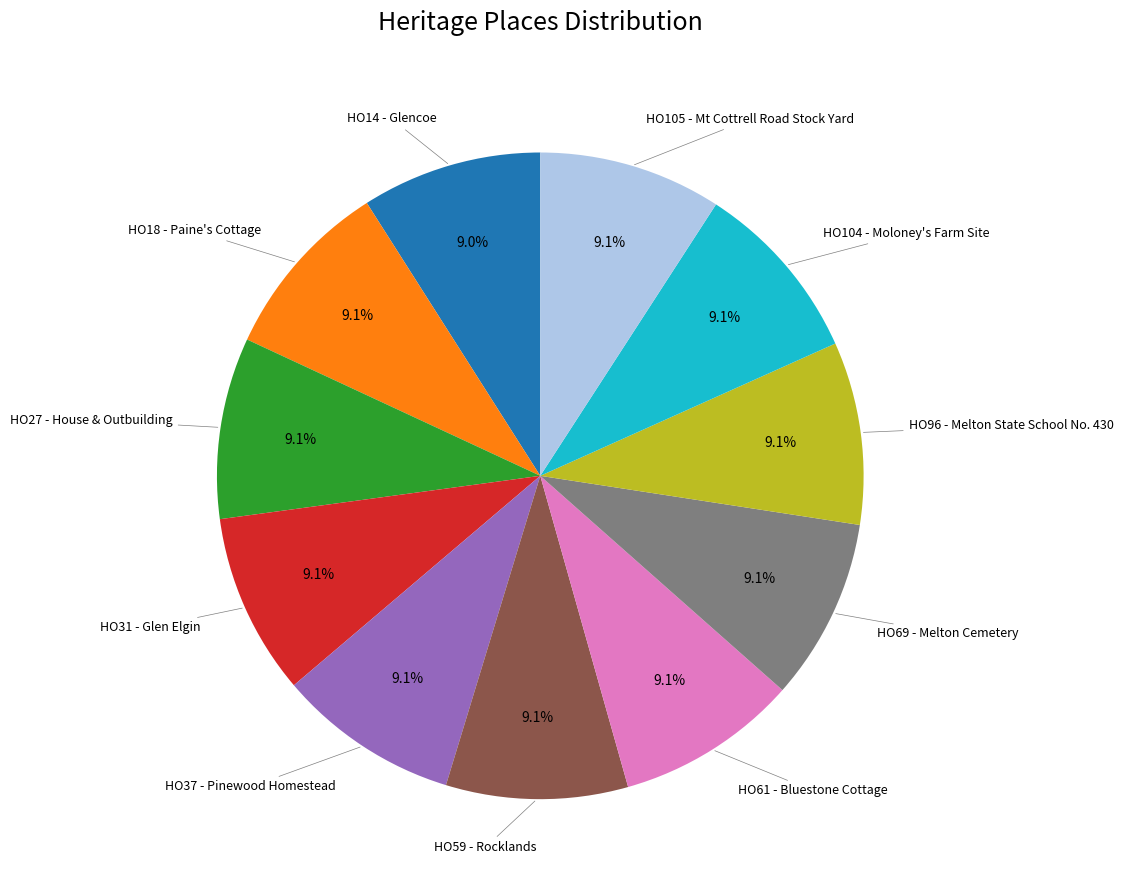

Does any single category account for the majority?

No